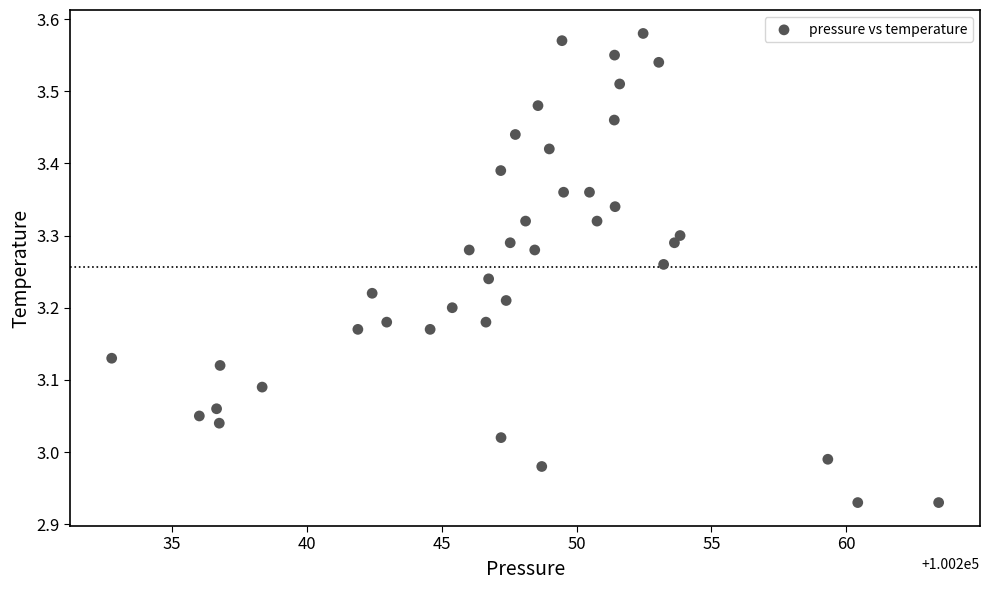

What is the range of X values (max minus min)?

30.7